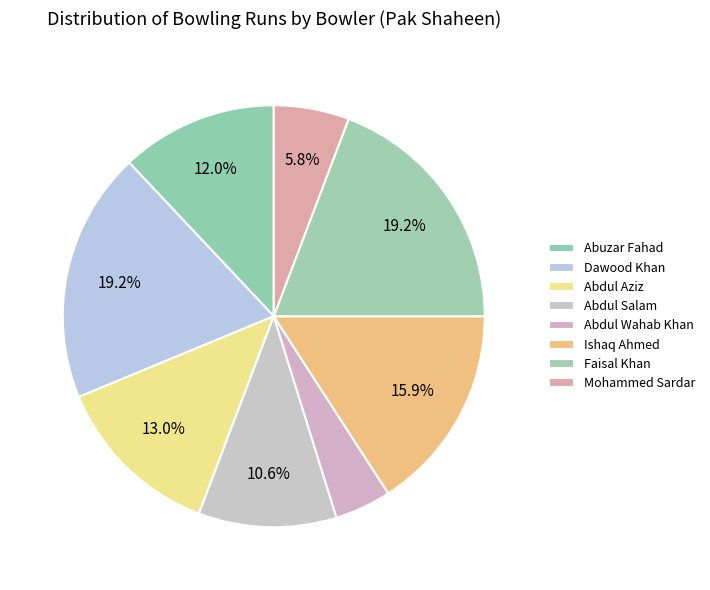

What is the change in value from Abuzar Fahad to Dawood Khan?

+15